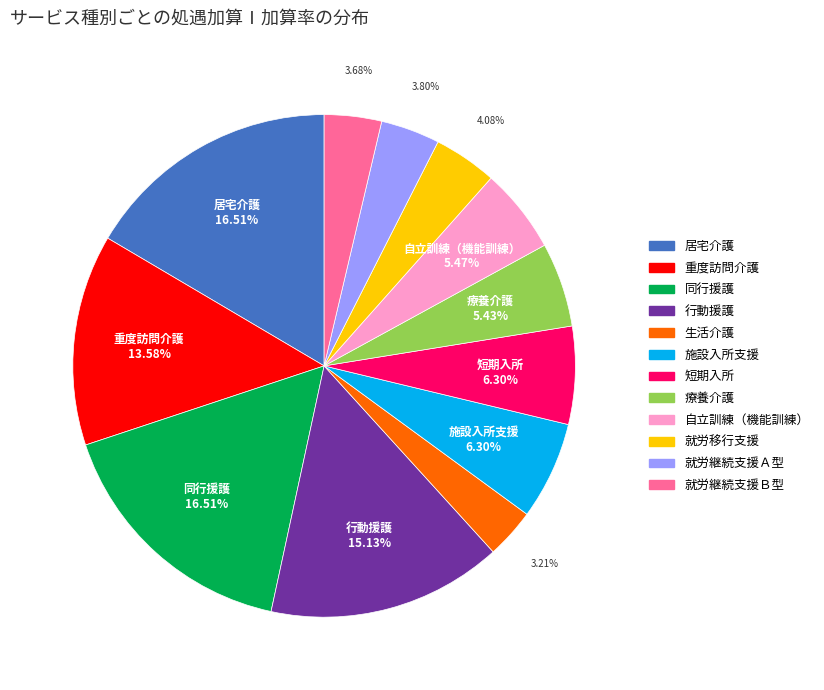

Is the sum of 居宅介護 and 行動援護 greater than half?

No